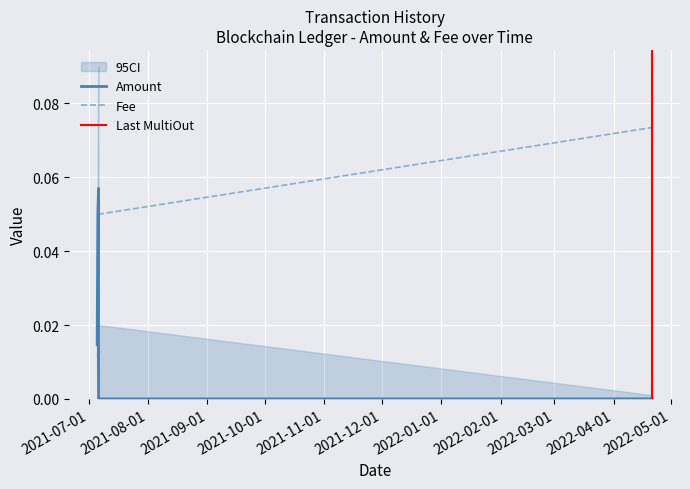

How many lines are shown in the chart?

2